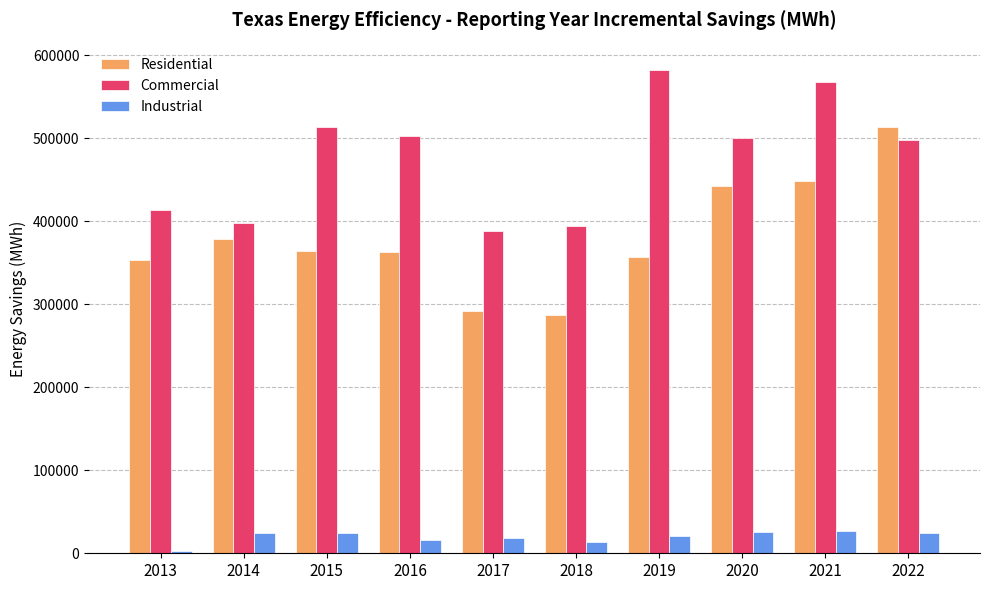

At how many categories does at least one series exceed 339506?

10